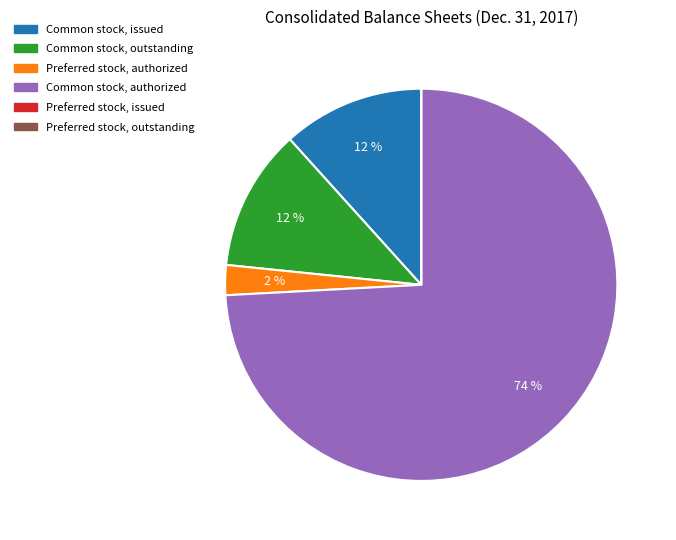

To the nearest percent, what percentage of the pie is Preferred stock, authorized?

2%